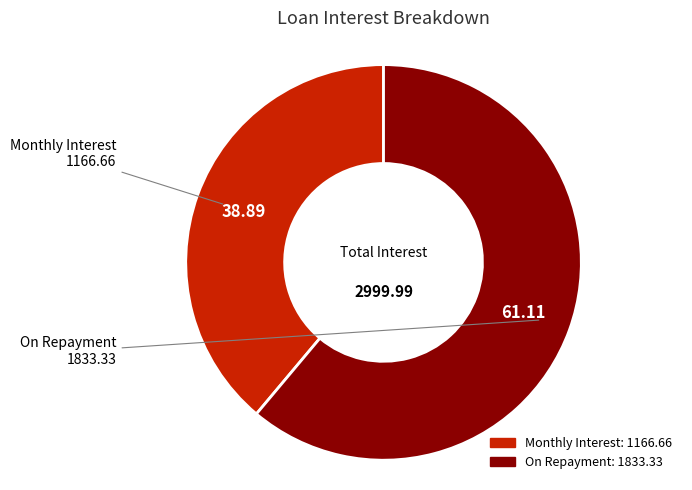

Which category accounts for the majority?

On Repayment